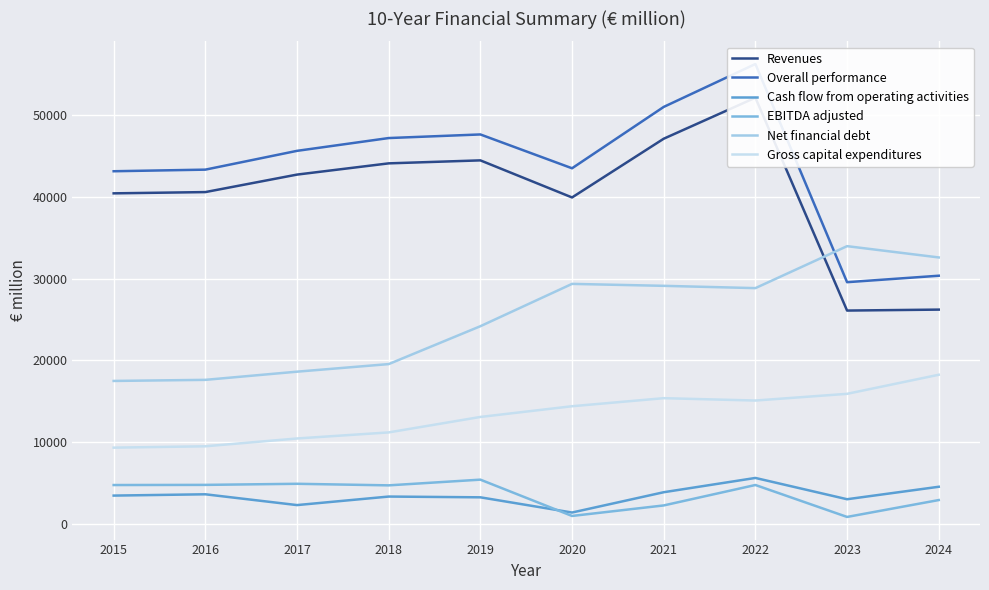

Which series has the largest total across all categories?

Overall performance